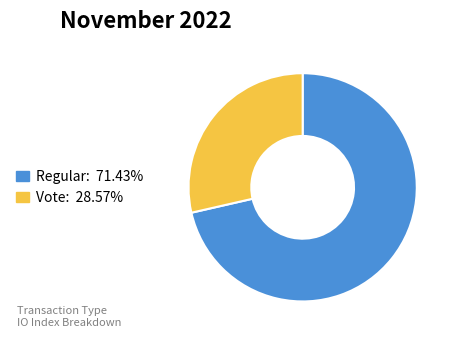

What is the ratio of the value at Vote to the value at Regular?

0.4